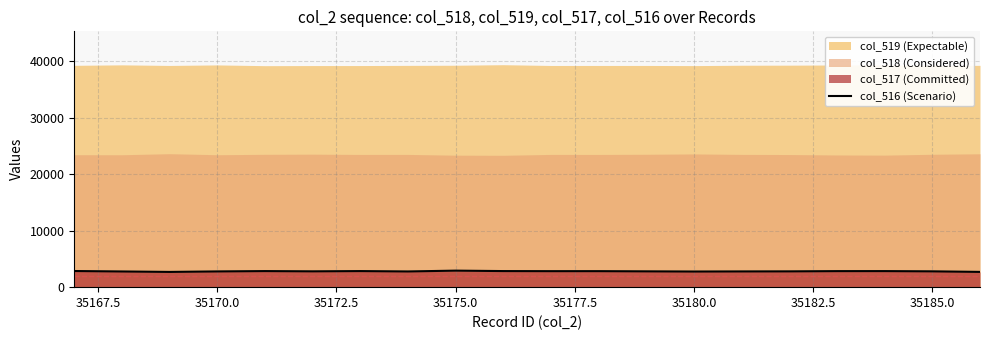

What is the maximum value for col_516 (Scenario)?

2923